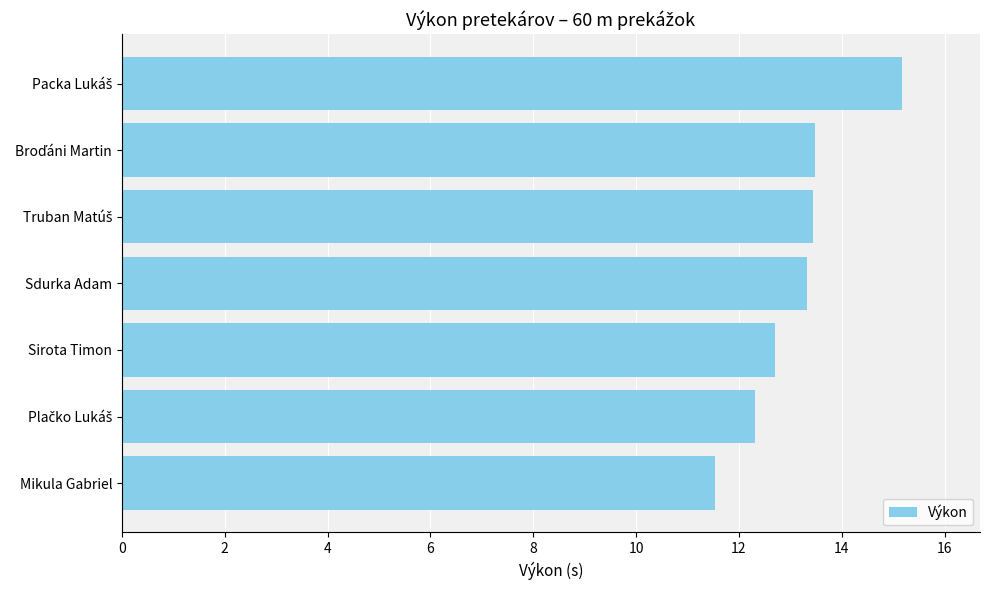

What is the minimum value shown in the chart?

11.5